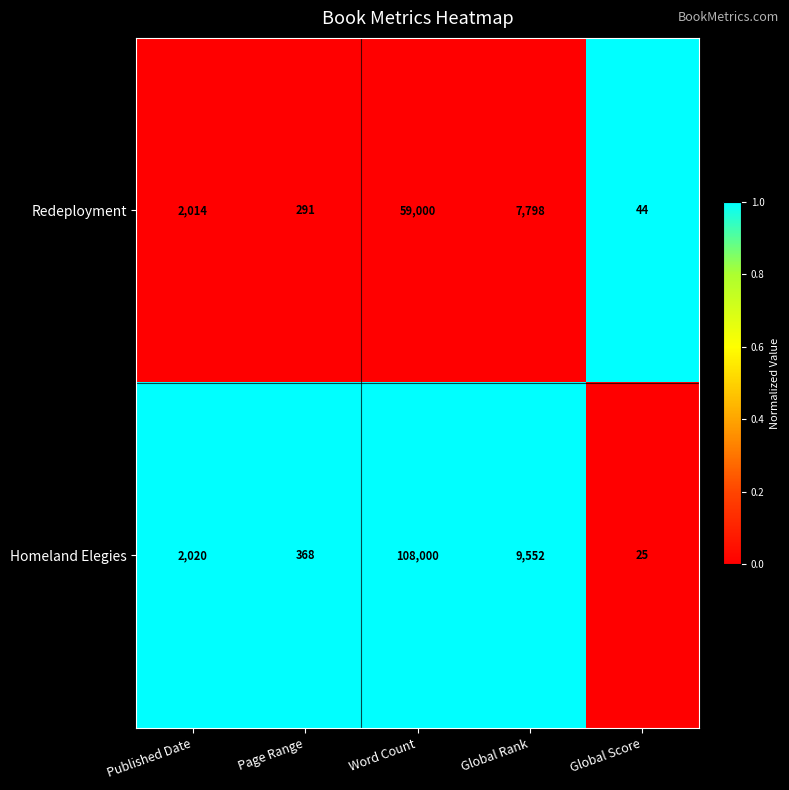

At which category is the sum across all series the highest?

Word Count